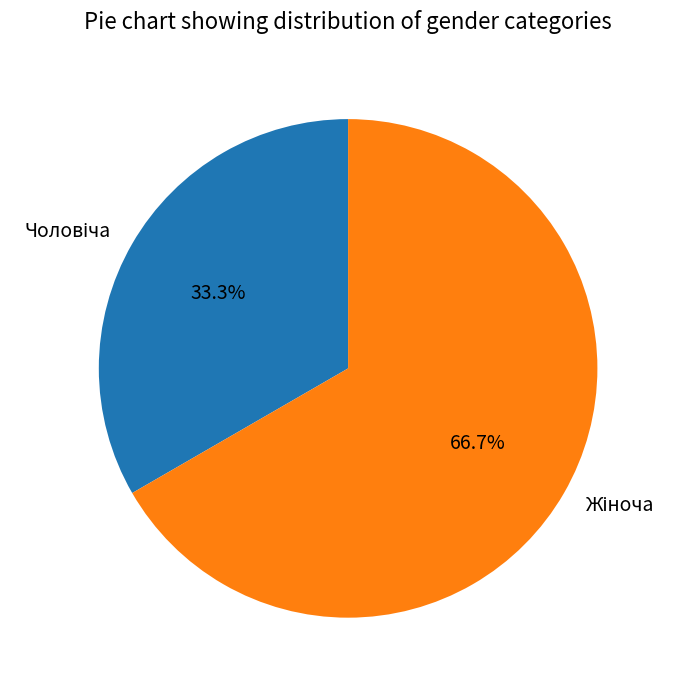

Is there a majority slice in this chart?

Yes